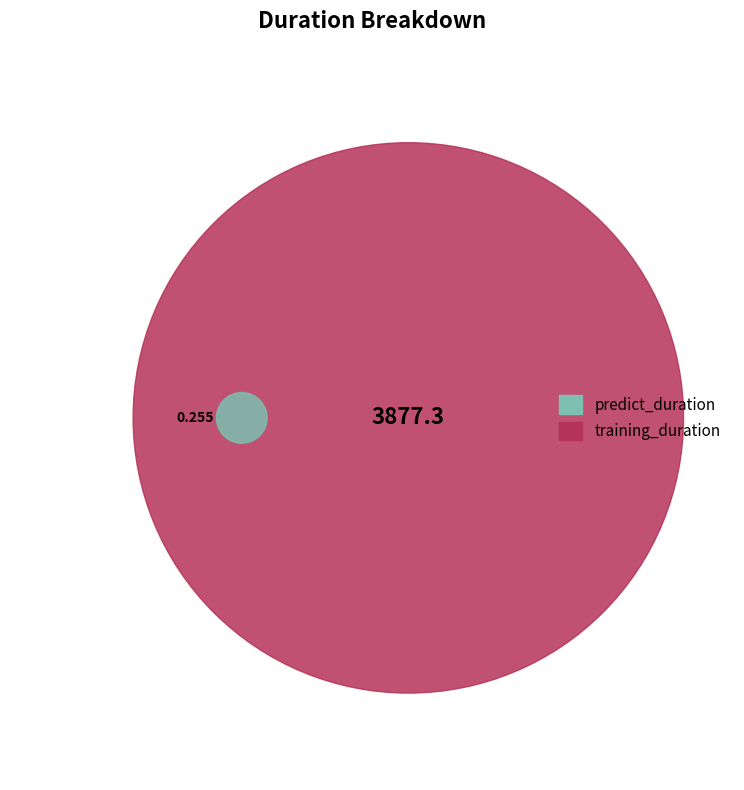

To the nearest percent, what percentage of the pie is training_duration?

100%